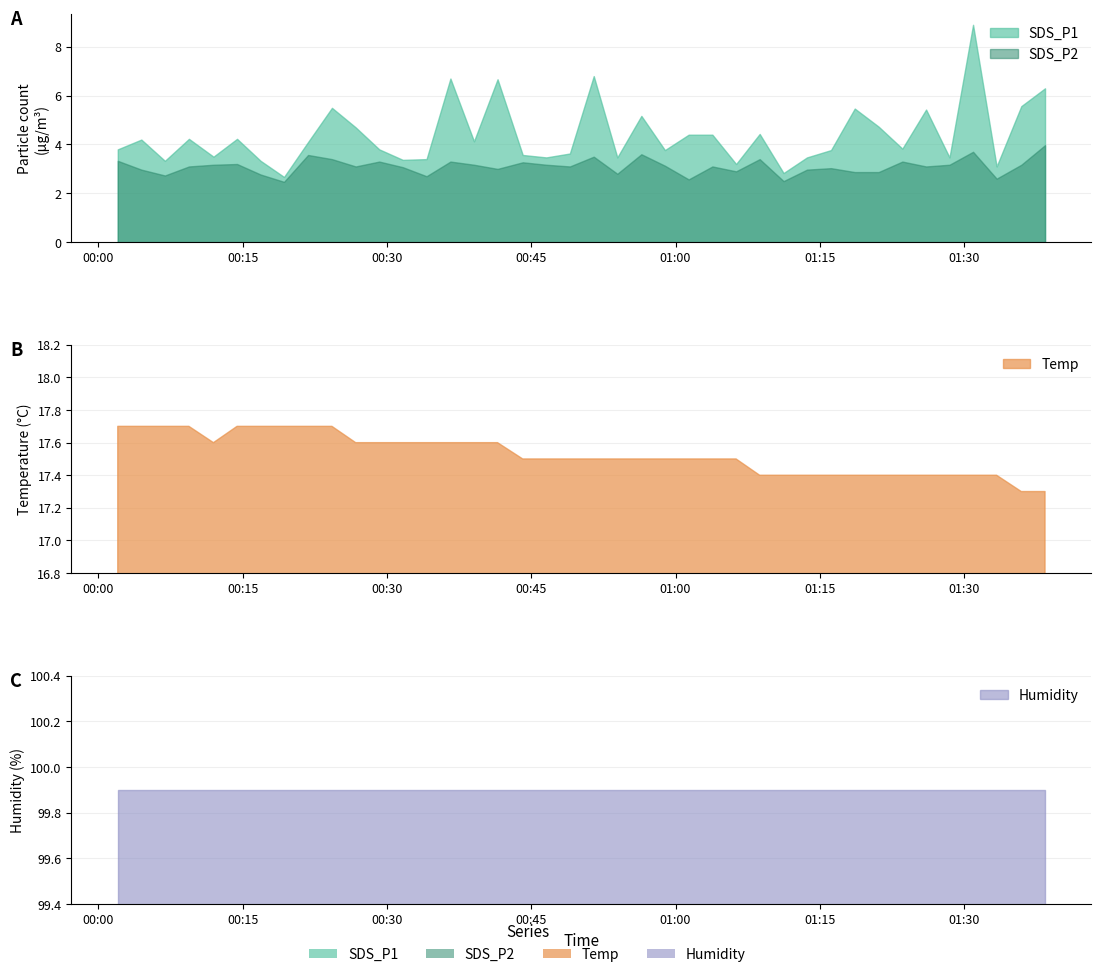

How many lines are shown in the chart?

4